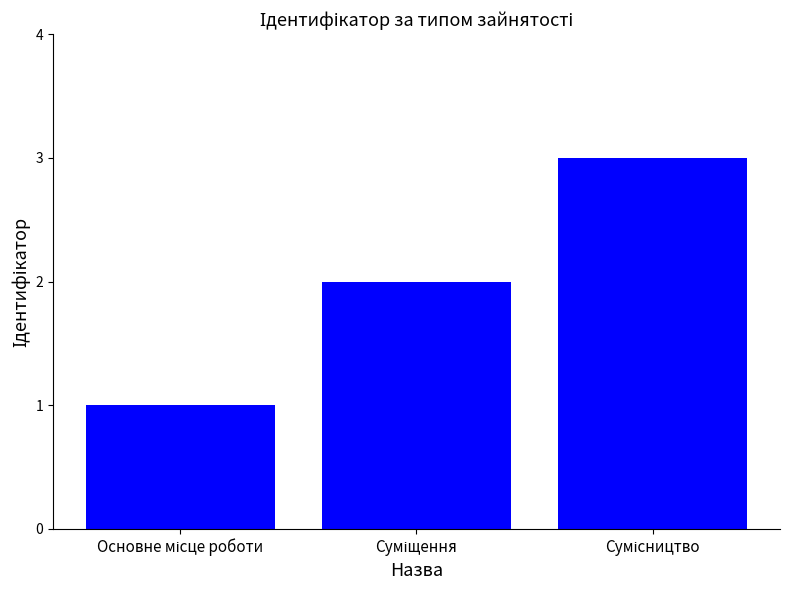

What is the minimum value shown in the chart?

1